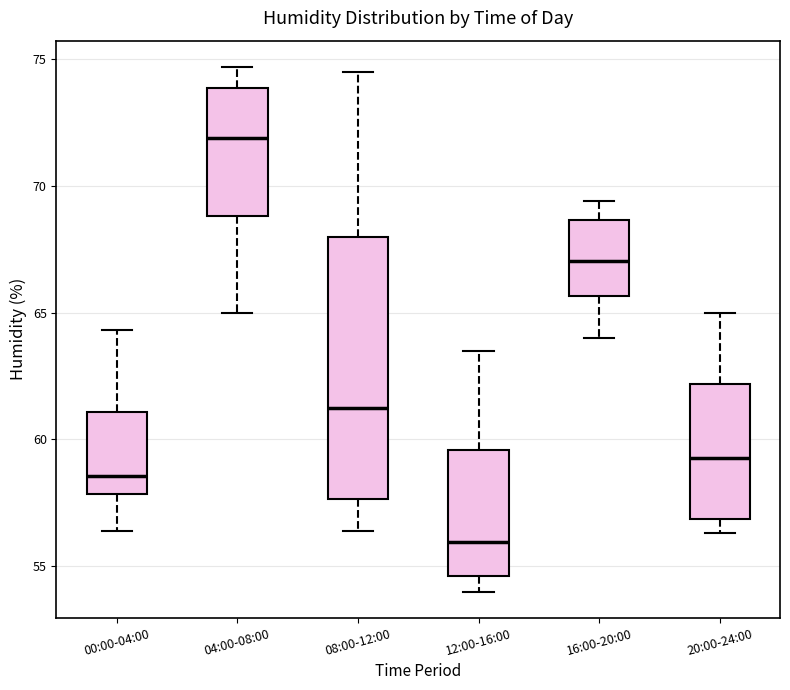

Which box is the tallest, from its lower edge to its upper edge?

08:00-12:00